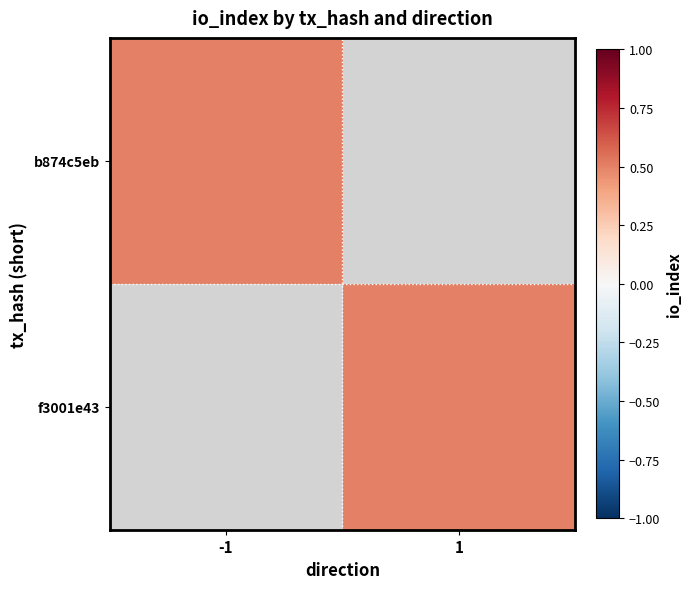

The value of f3001e43 at 1 is 1. True or false?

False